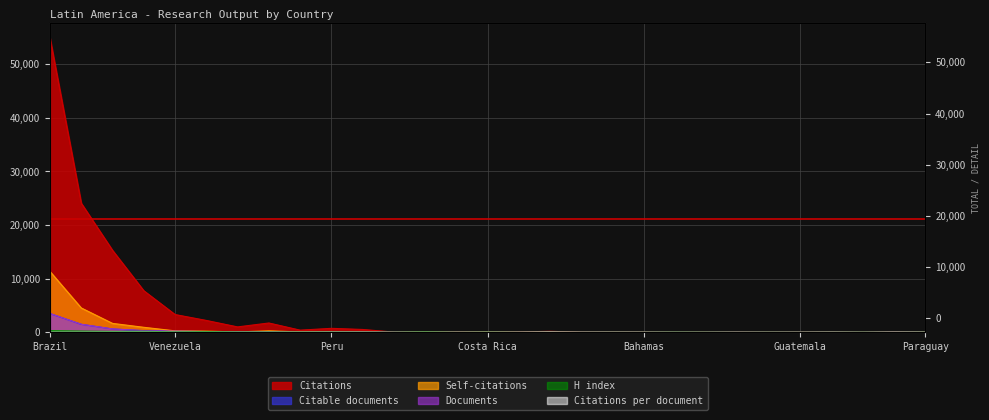

What is the highest value of the Citable documents series?

3500.0